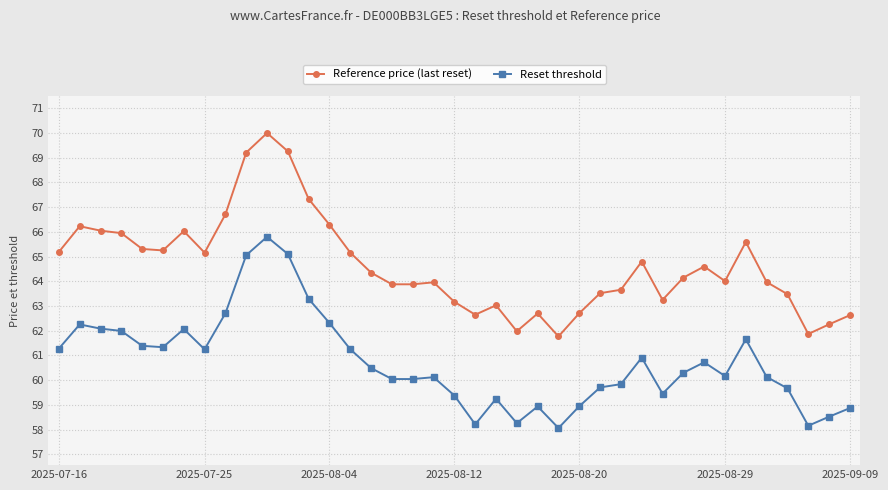

What is the value of the Reference price (last reset) point at the 22nd from the left?

63.0